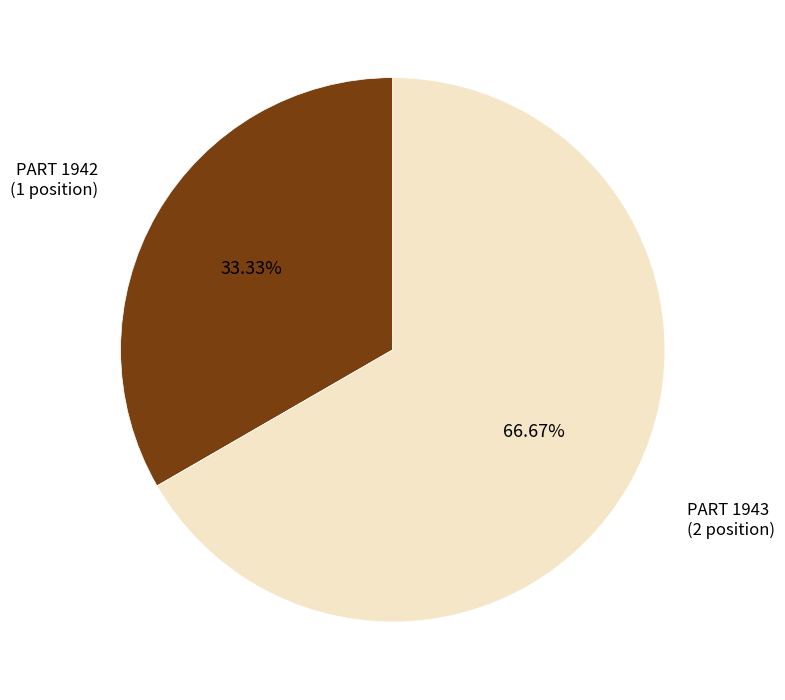

Combined, what portion of the pie is PART 1942 and PART 1943?

100.0%